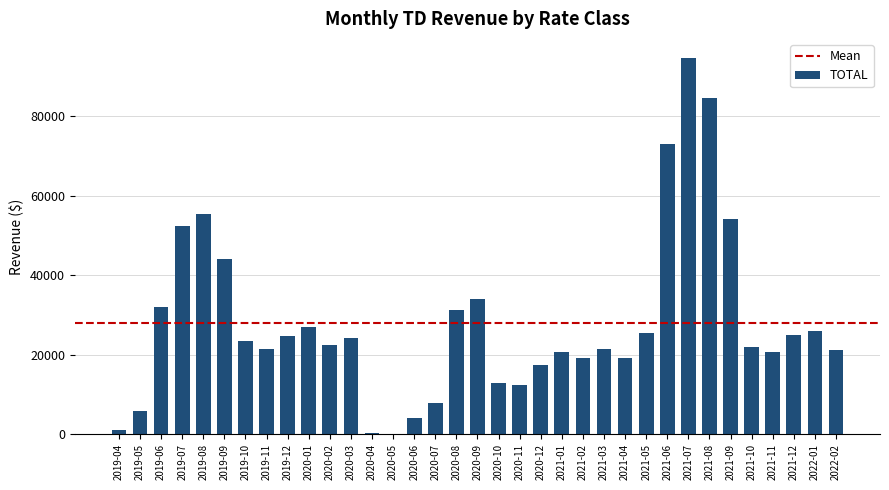

What is the maximum value shown in the chart?

94710.0